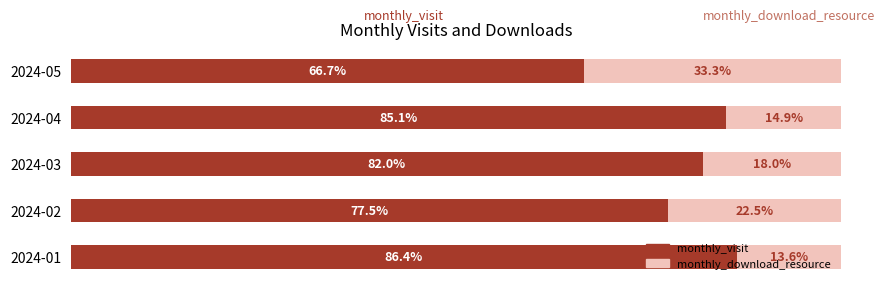

At which label does monthly_visit reach its peak?

2024-01